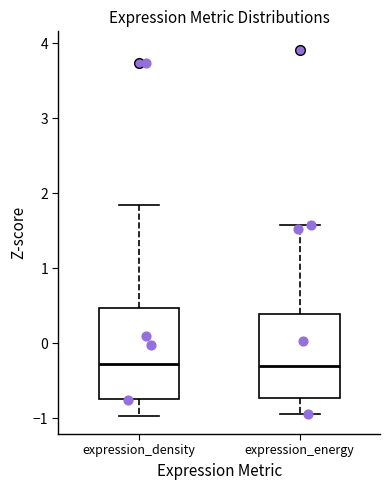

Reading left to right, transcribe this box plot: for each box, give where its median line is, the range the box spans, and where its two whiskers end, as read against the y-axis. The values are not printed on the chart, so give them approximately, as read against the axis.

expression_density: median -0.3, box -0.7 to 0.5, whiskers -1.0 to 1.8
expression_energy: median -0.3, box -0.7 to 0.4, whiskers -1.0 to 1.6